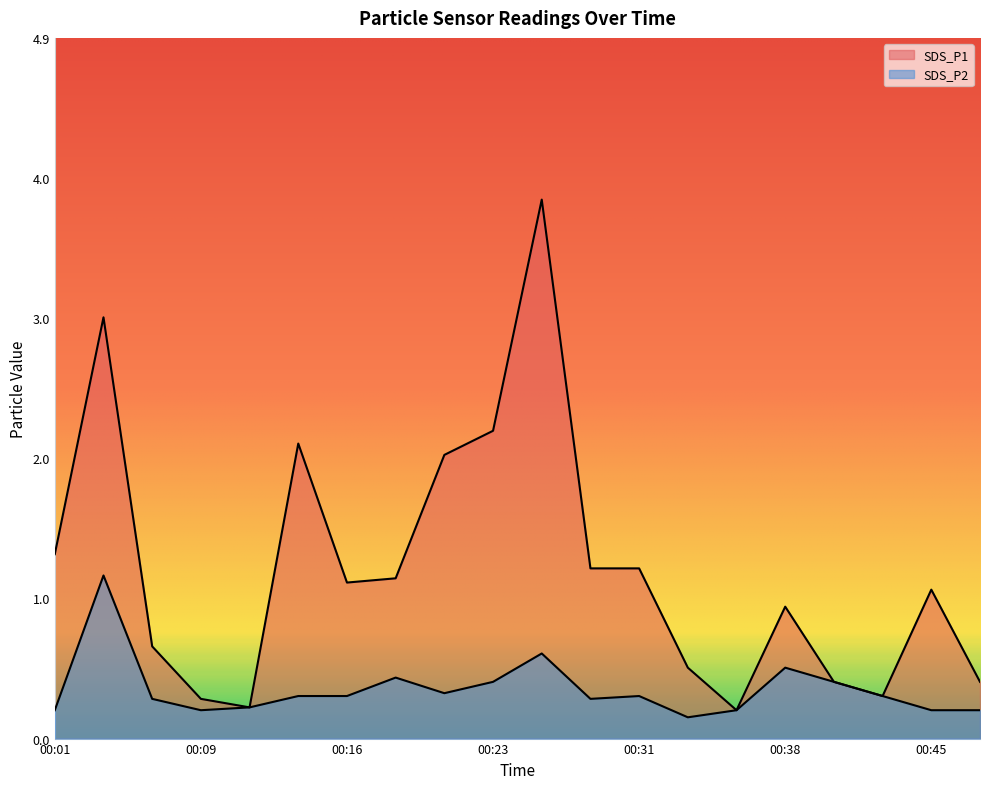

How many lines are shown in the chart?

2